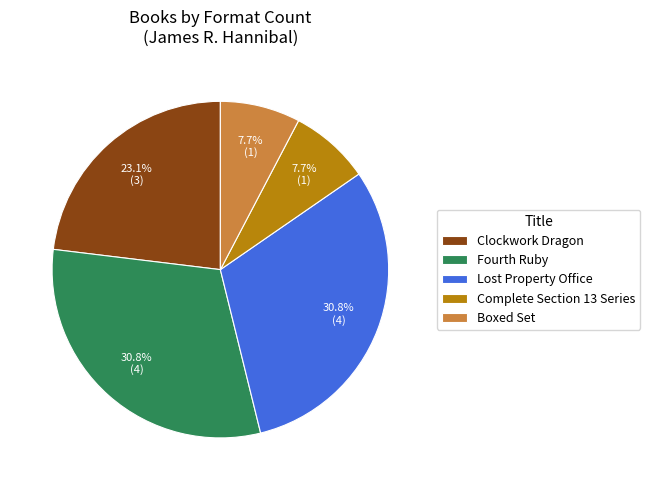

Does Clockwork Dragon account for over 50% of the chart?

No